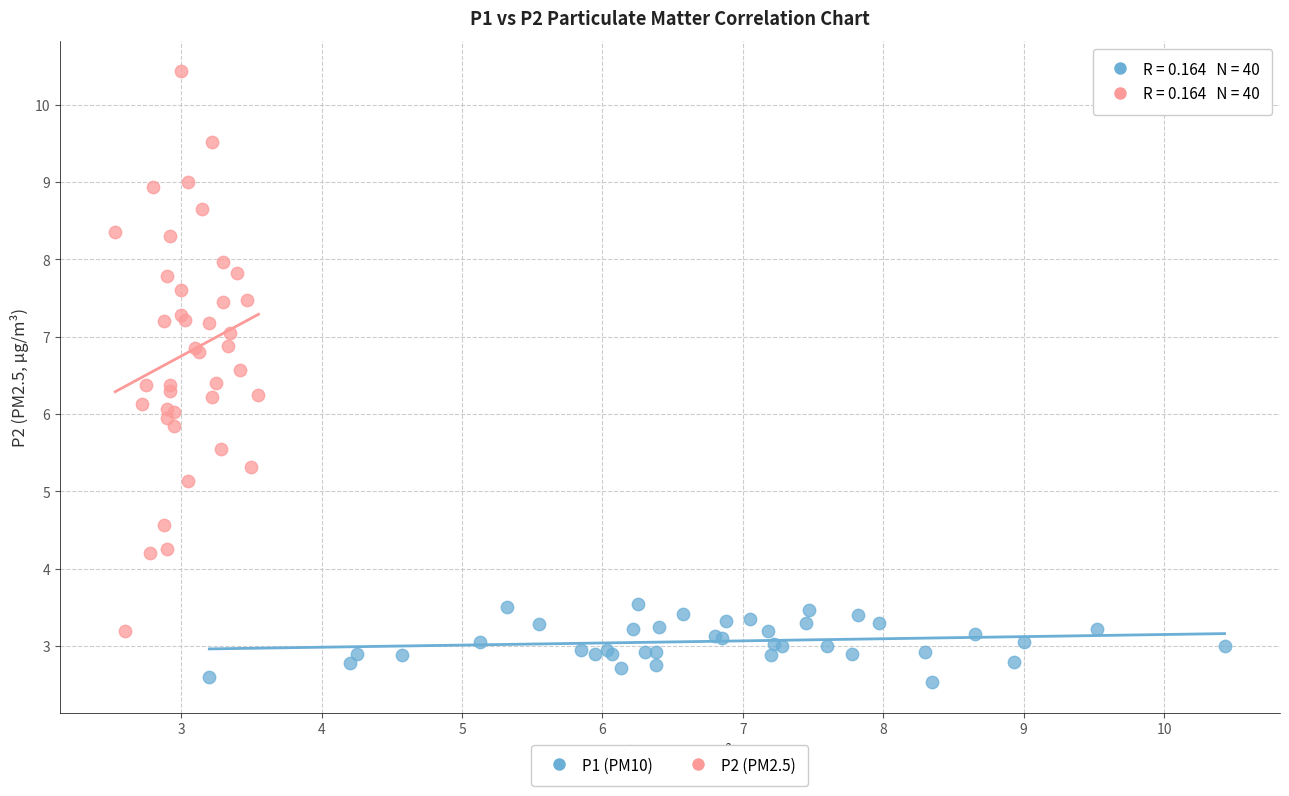

Which series contains the highest Y value?

P2 (PM2.5)